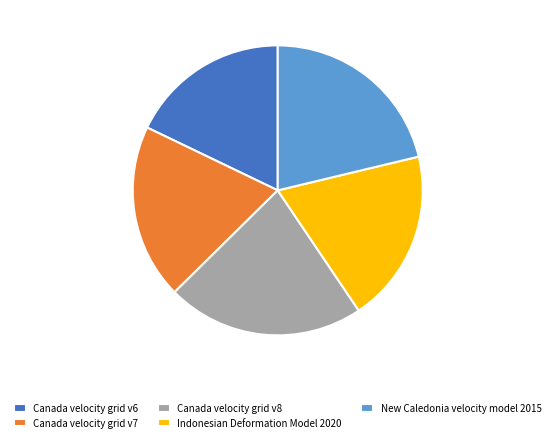

Approximately how many times larger is the value at New Caledonia velocity model 2015 compared to Canada velocity grid v8?

1.0